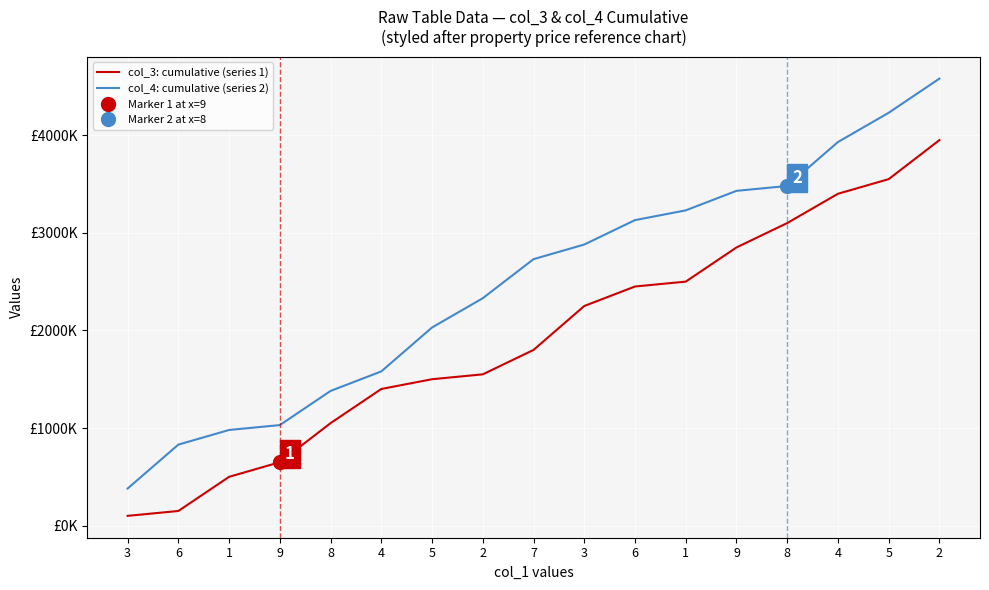

Which category has the highest value across all series?

2